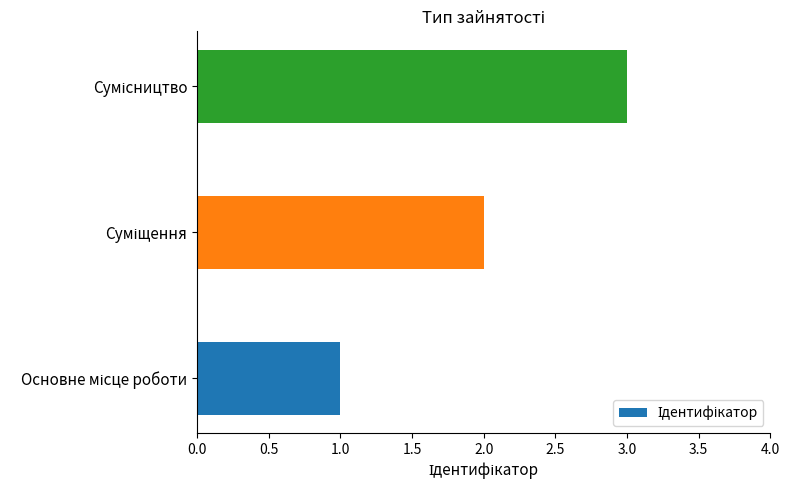

What is the maximum value shown in the chart?

3